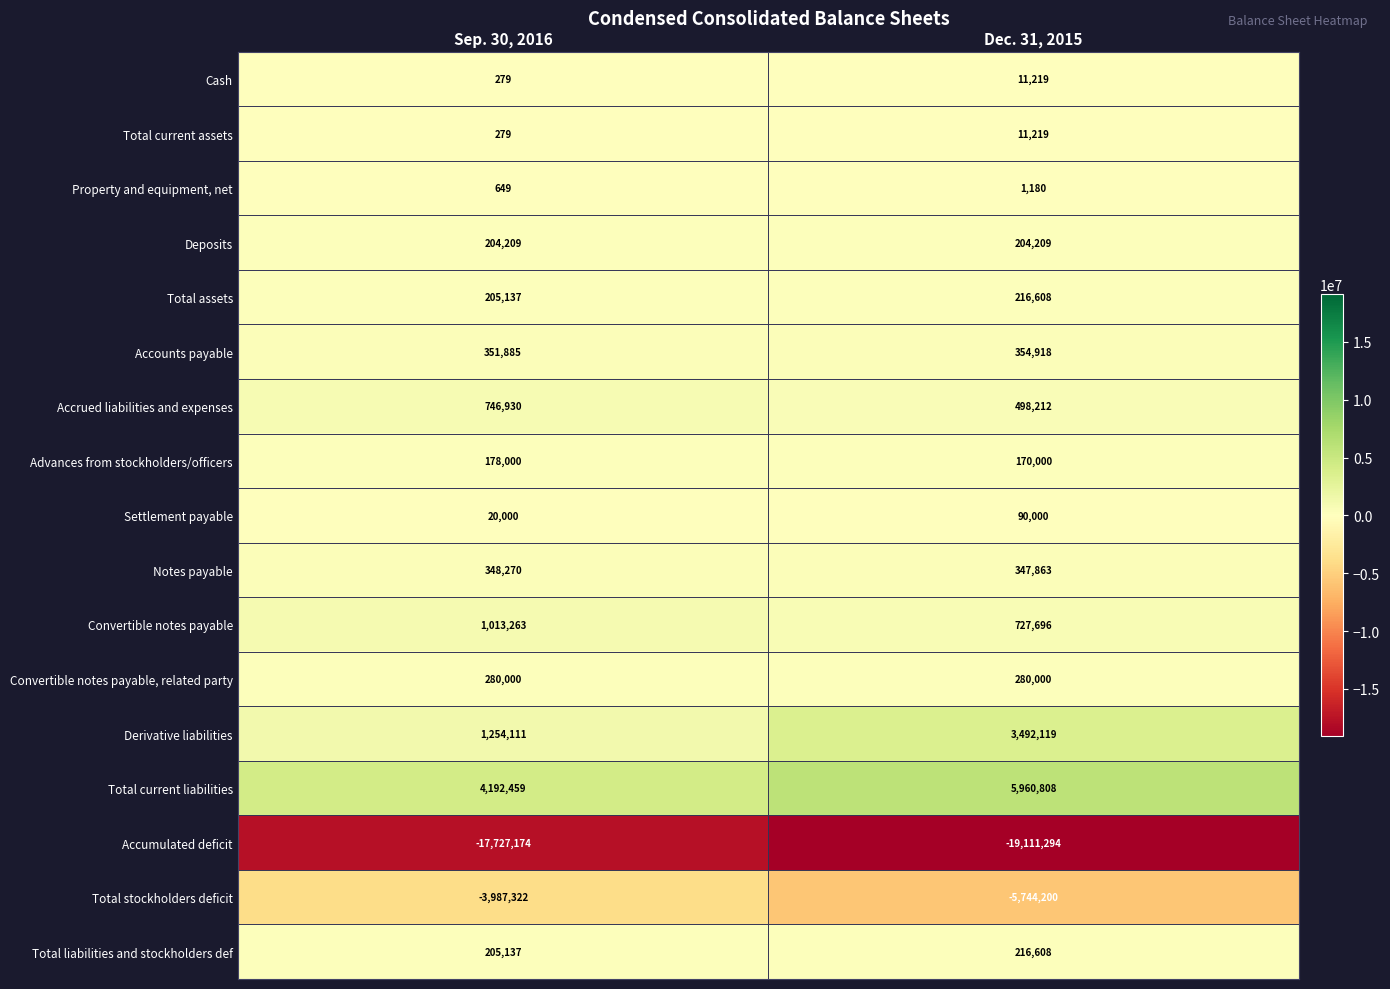

What is the spread (max minus min) of values at Sep. 30, 2016?

21919633